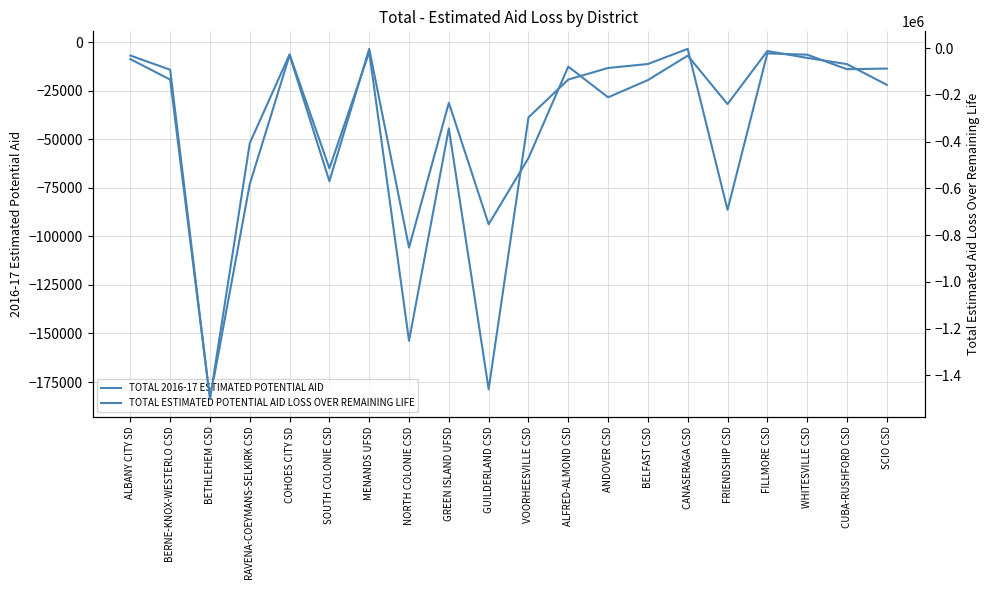

Which has a higher value, RAVENA-COEYMANS-SELKIRK CSD or ALBANY CITY SD?

ALBANY CITY SD